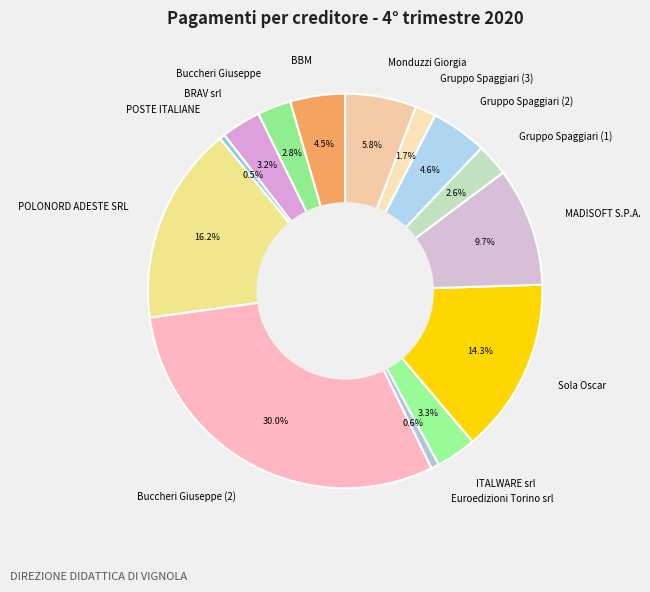

Count the number of slices in the pie.

14